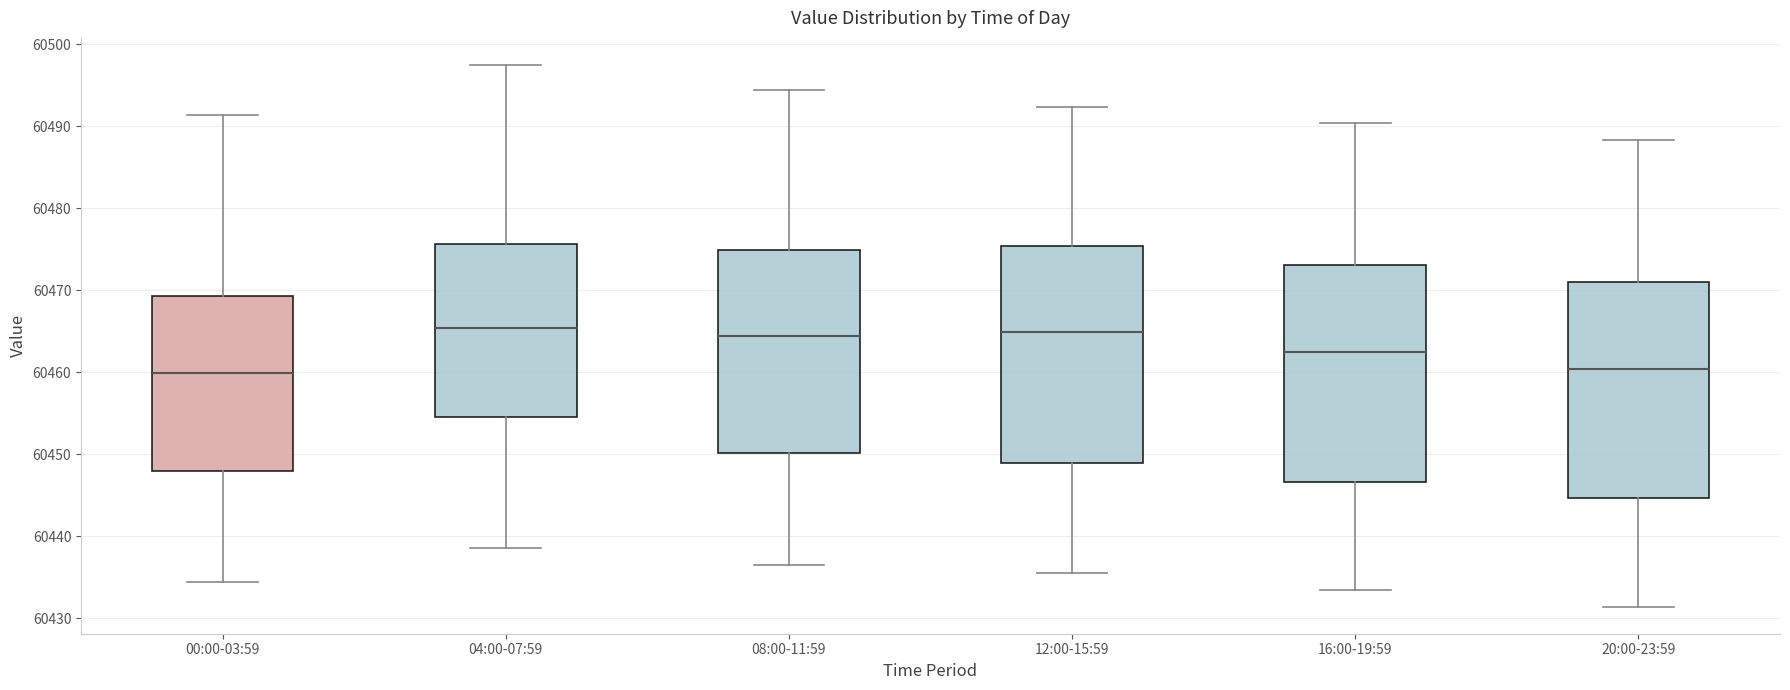

Reading left to right, transcribe this box plot: for each box, give where its median line is, the range the box spans, and where its two whiskers end, as read against the y-axis. The values are not printed on the chart, so give them approximately, as read against the axis.

00:00-03:59: median 60460, box 60448 to 60469, whiskers 60434 to 60491
04:00-07:59: median 60465, box 60455 to 60476, whiskers 60439 to 60497
08:00-11:59: median 60464, box 60450 to 60475, whiskers 60437 to 60494
12:00-15:59: median 60465, box 60449 to 60475, whiskers 60436 to 60492
16:00-19:59: median 60462, box 60447 to 60473, whiskers 60433 to 60490
20:00-23:59: median 60460, box 60445 to 60471, whiskers 60431 to 60488